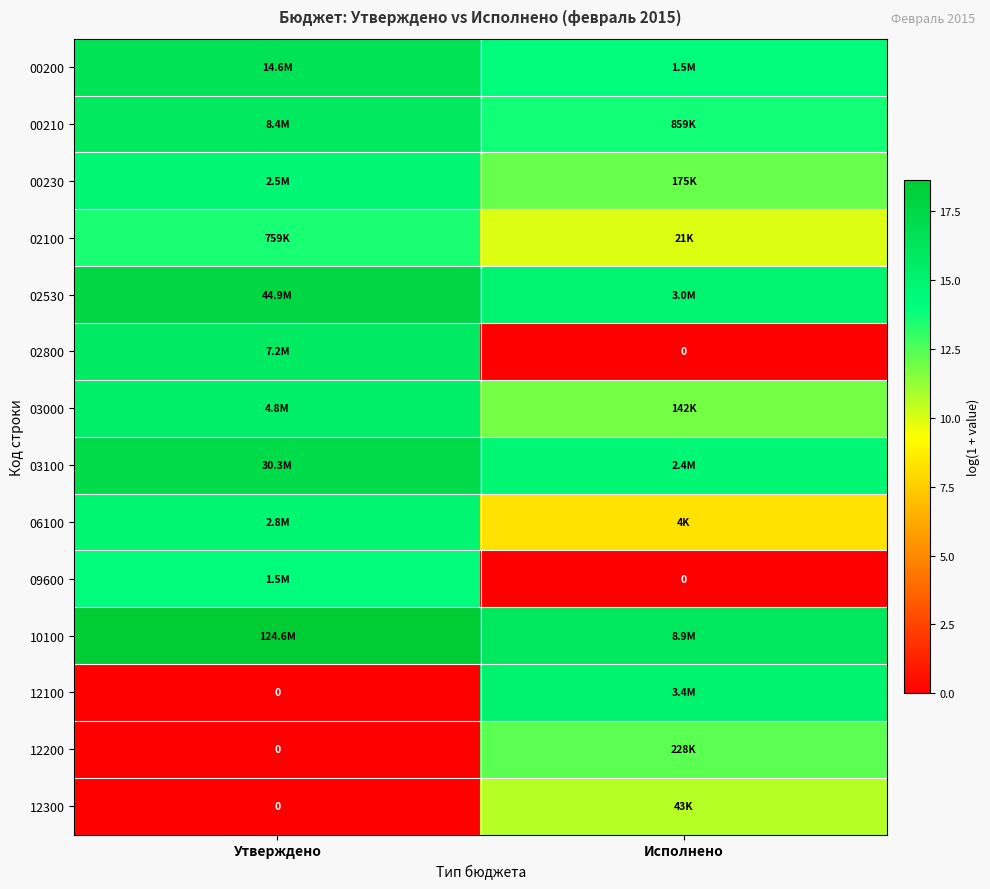

Where is 02800 nearest to the value 7?

Исполнено